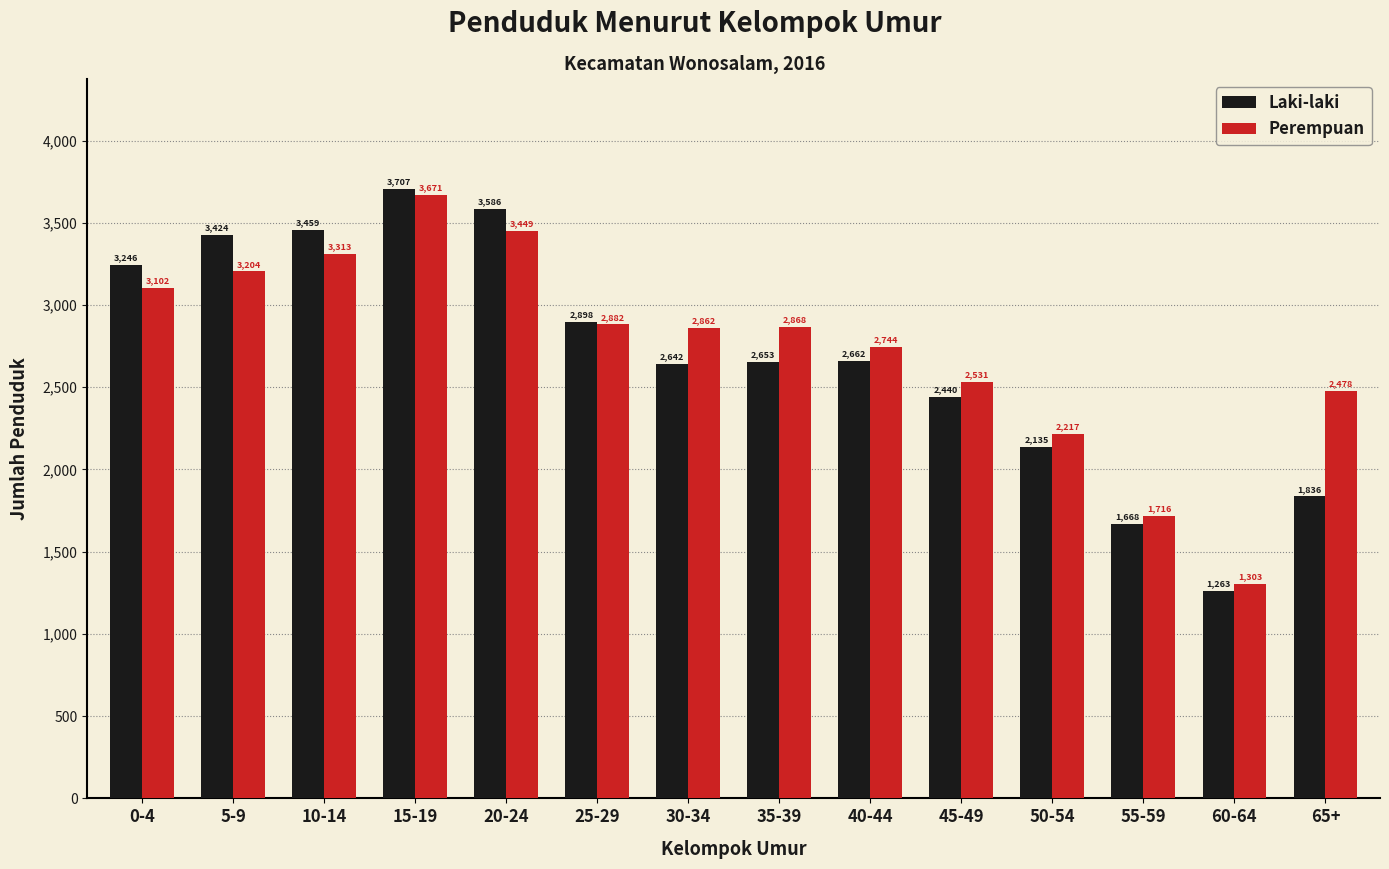

What is the label of the 11th bar from the left?

50-54